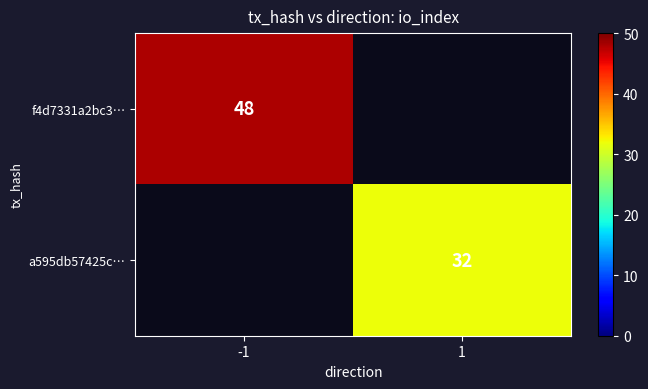

The value of a595db57425c… at 1 is 22. True or false?

False